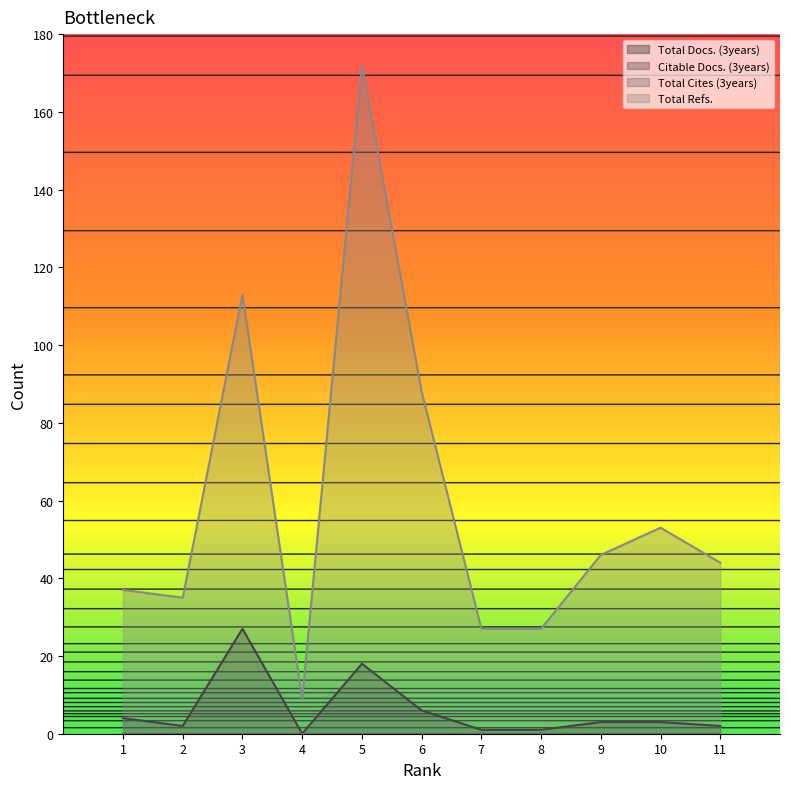

How many data points in Total Refs. are above 44?

5